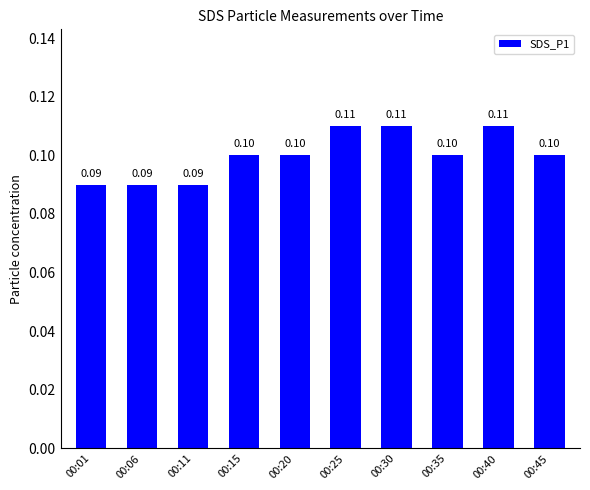

Reading left to right, extract all data points from this chart.

0.1	0.1	0.1	0.1	0.1	0.1	0.1	0.1	0.1	0.1